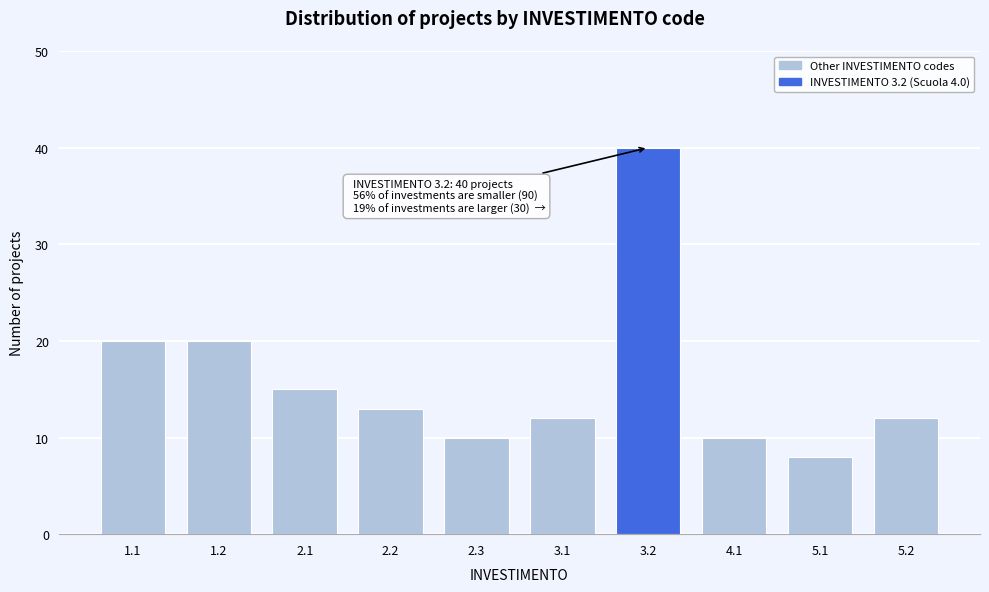

Reading right to left, transcribe all the data shown in this chart.

12	8	10	40	12	10	13	15	20	20